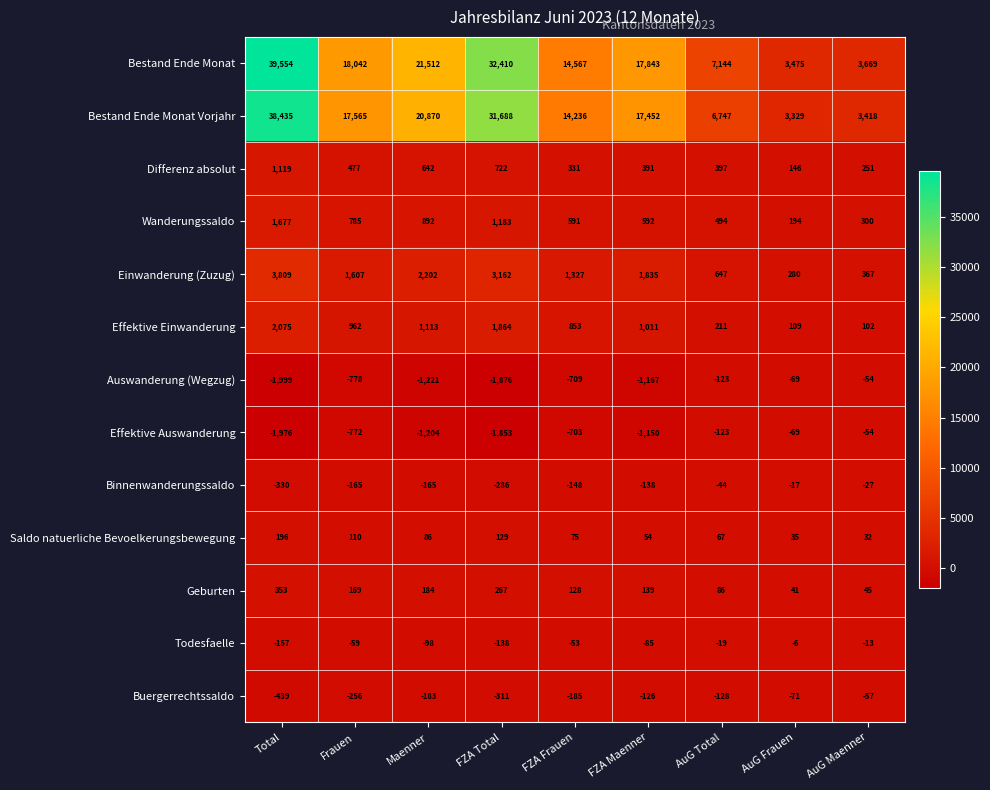

How many data points does each series have?

9